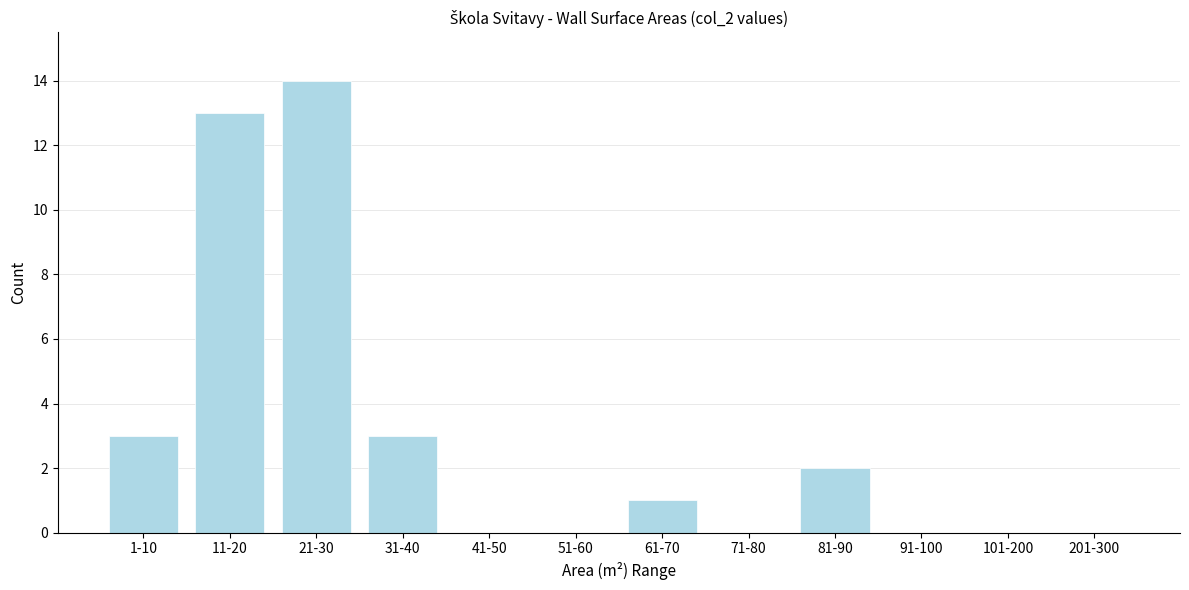

Reading left to right, transcribe all the data shown in this chart.

1-10=3	11-20=13	21-30=14	31-40=3	41-50=0	51-60=0	61-70=1	71-80=0	81-90=2	91-100=0	101-200=0	201-300=0